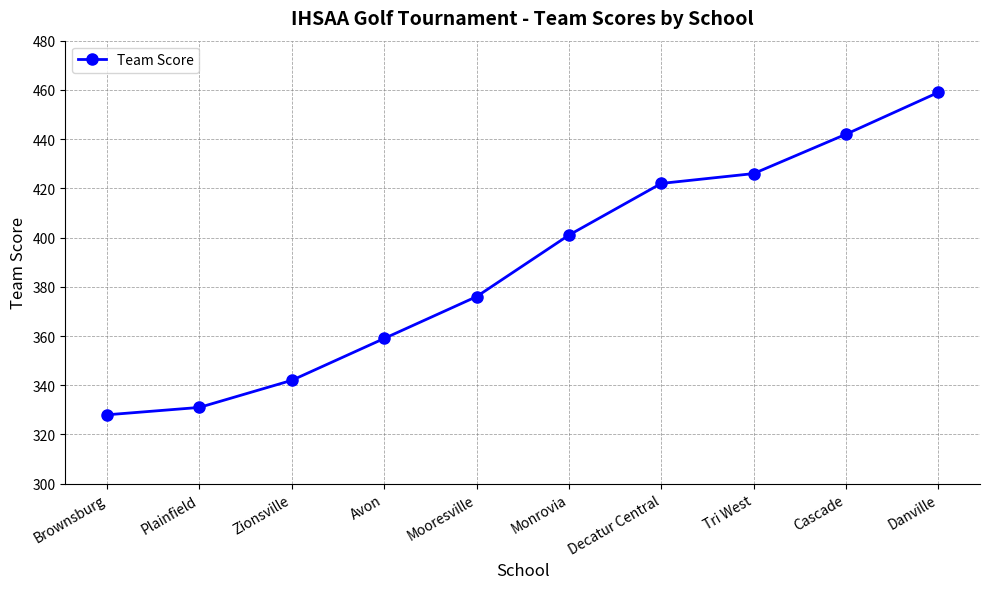

Reading left to right, list all the values displayed in this chart.

Brownsburg=328	Plainfield=331	Zionsville=342	Avon=359	Mooresville=376	Monrovia=401	Decatur Central=422	Tri West=426	Cascade=442	Danville=459